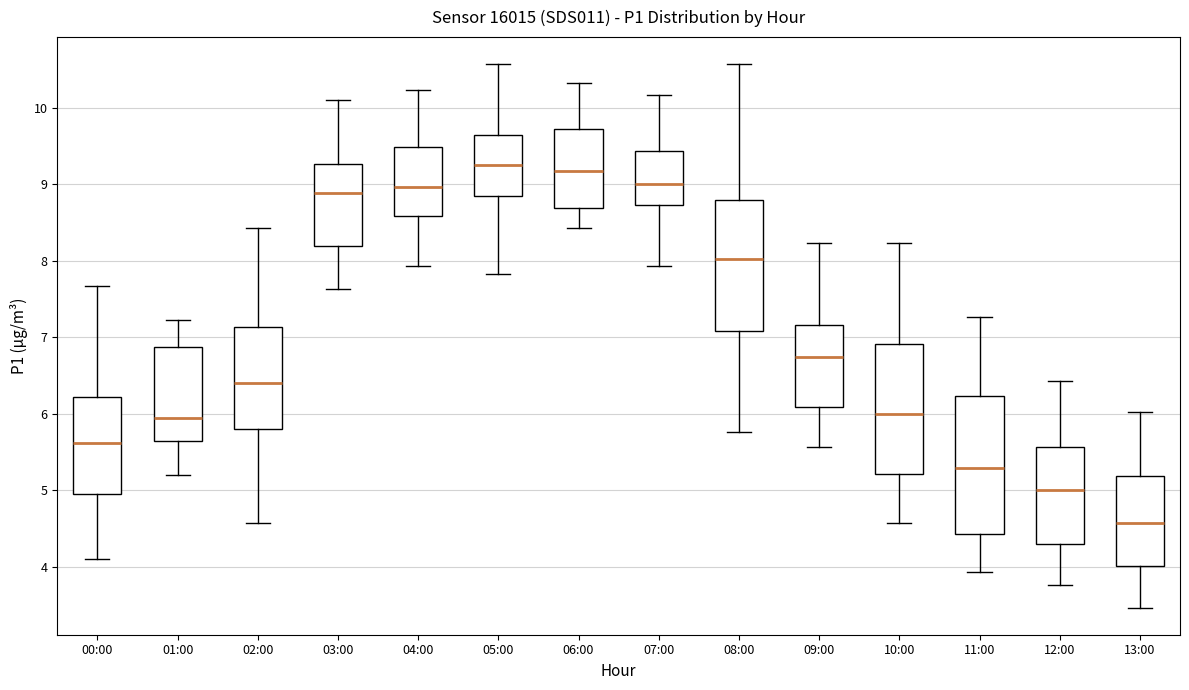

Where does the median line of the box for 04:00 sit on the y-axis? The values are not printed on the chart, so give them approximately, as read against the axis.

9.0